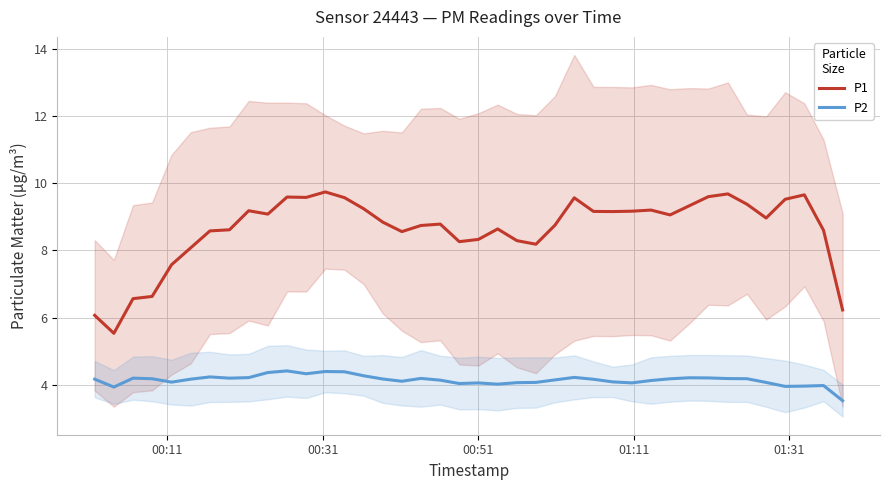

True or false: P1 and P2 cross at least once.

False